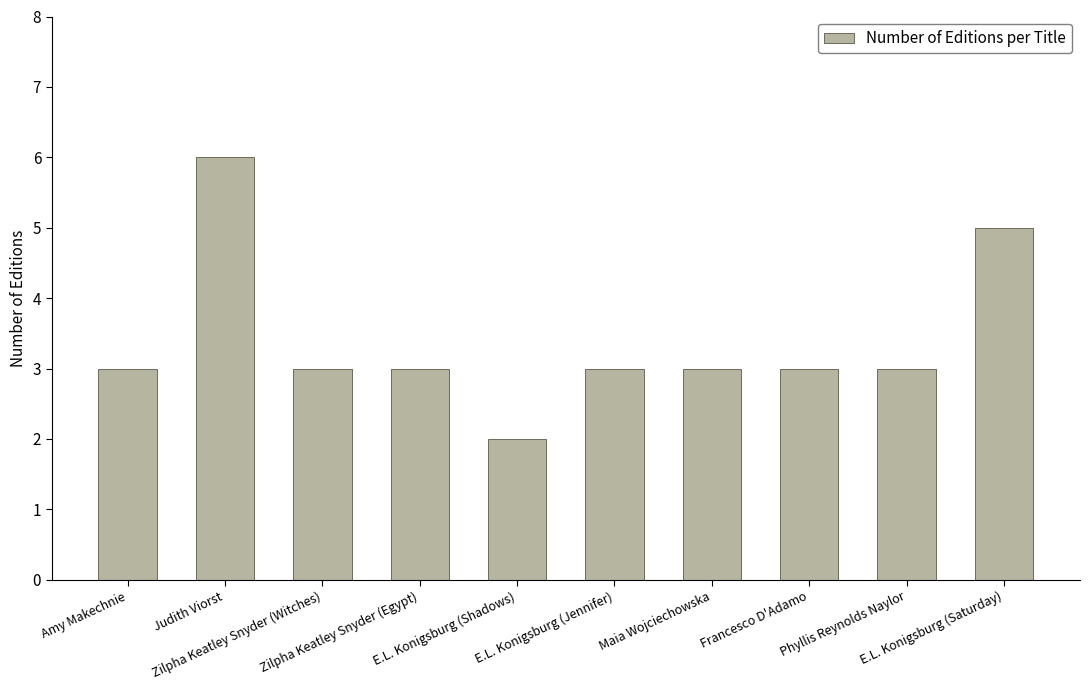

What is the maximum value shown in the chart?

6